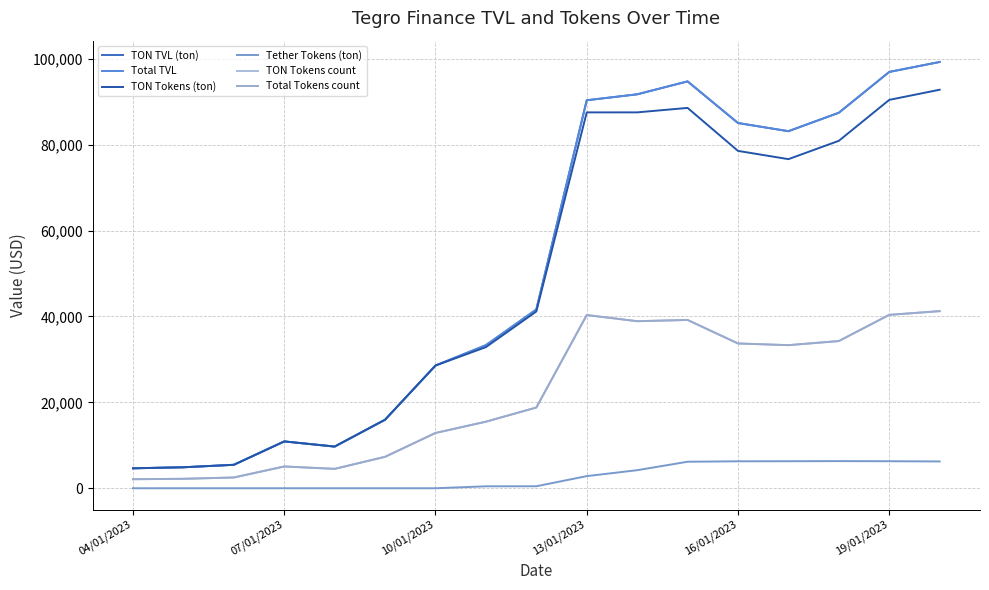

Does the chart display data point markers on the line(s)?

No